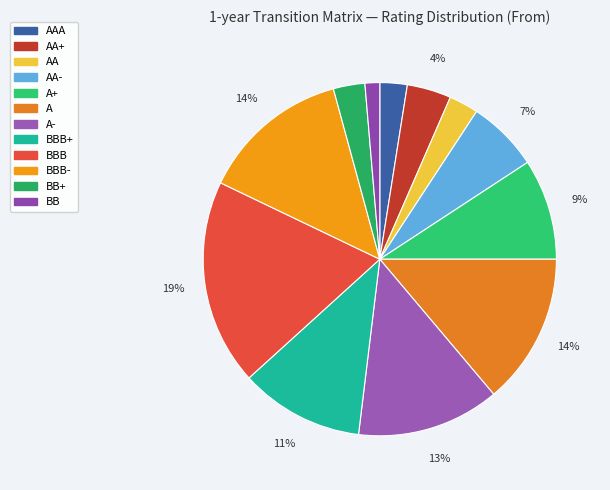

To the nearest percent, what is the average slice percentage?

8%